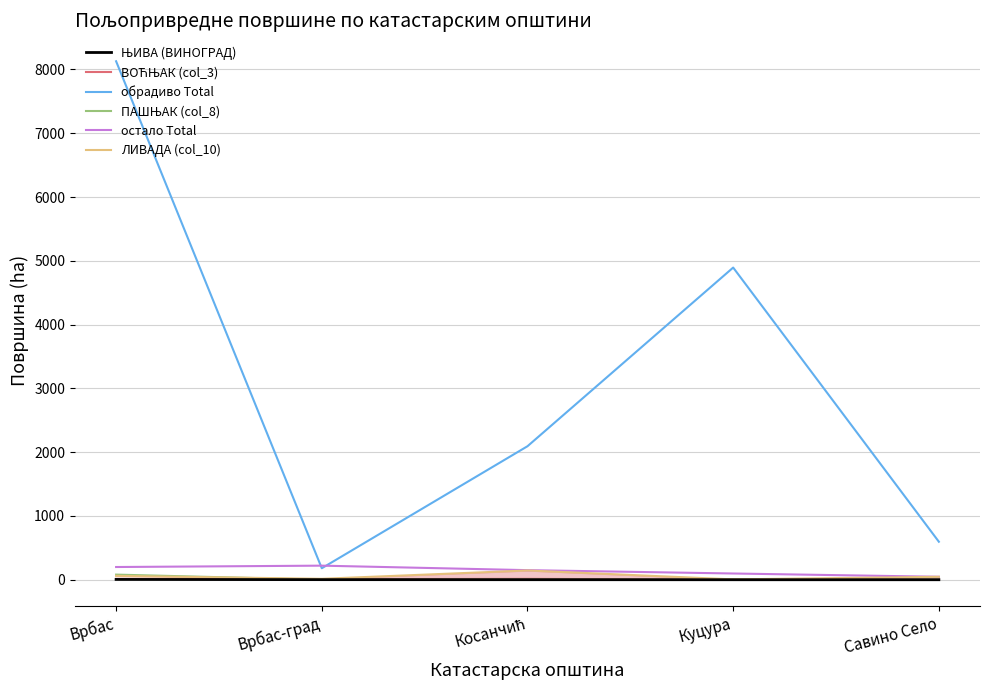

What is the sum of all ВОЋЊАК (col_3) values?

37.0